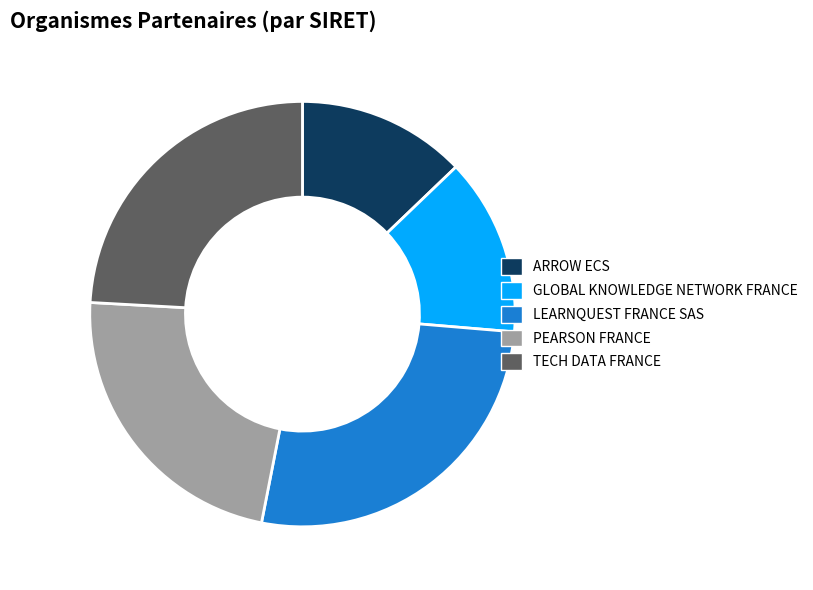

Does PEARSON FRANCE represent more than half of the total?

No